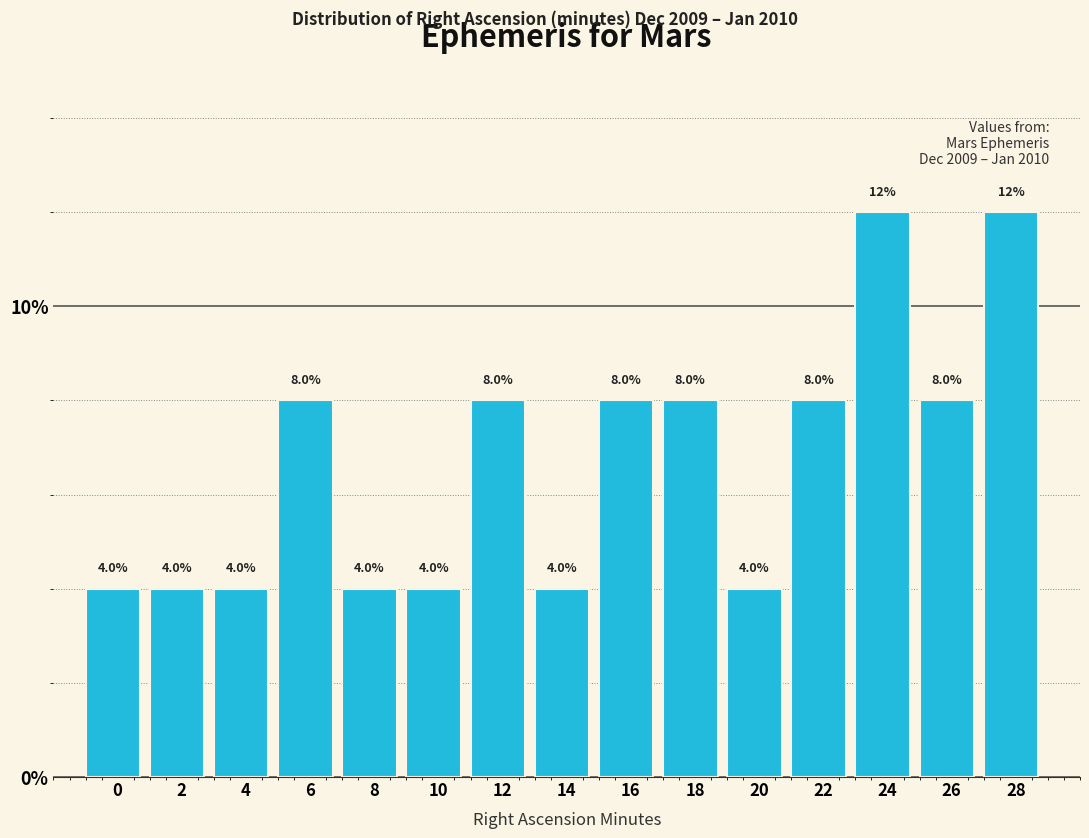

Reading right to left, extract all data points from this chart.

28=12	26=8	24=12	22=8	20=4	18=8	16=8	14=4	12=8	10=4	8=4	6=8	4=4	2=4	0=4